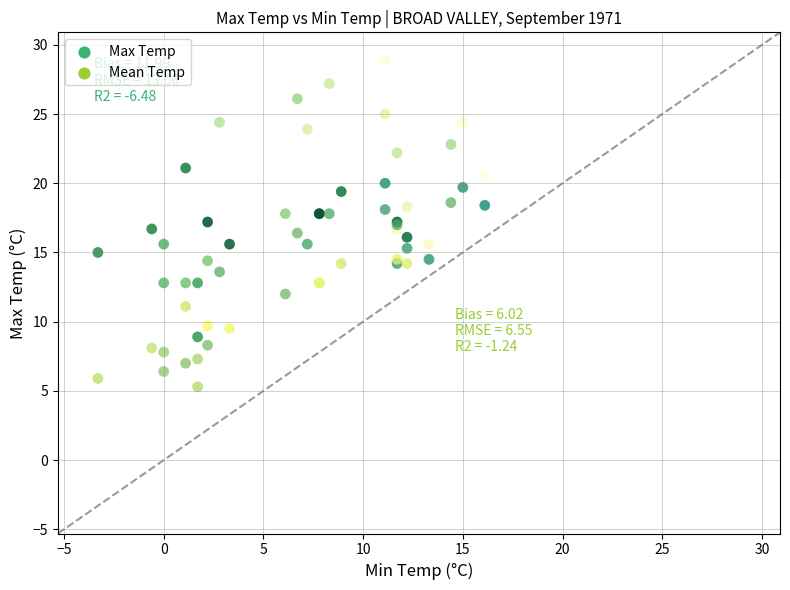

Which series contains the lowest Y value?

Mean Temp